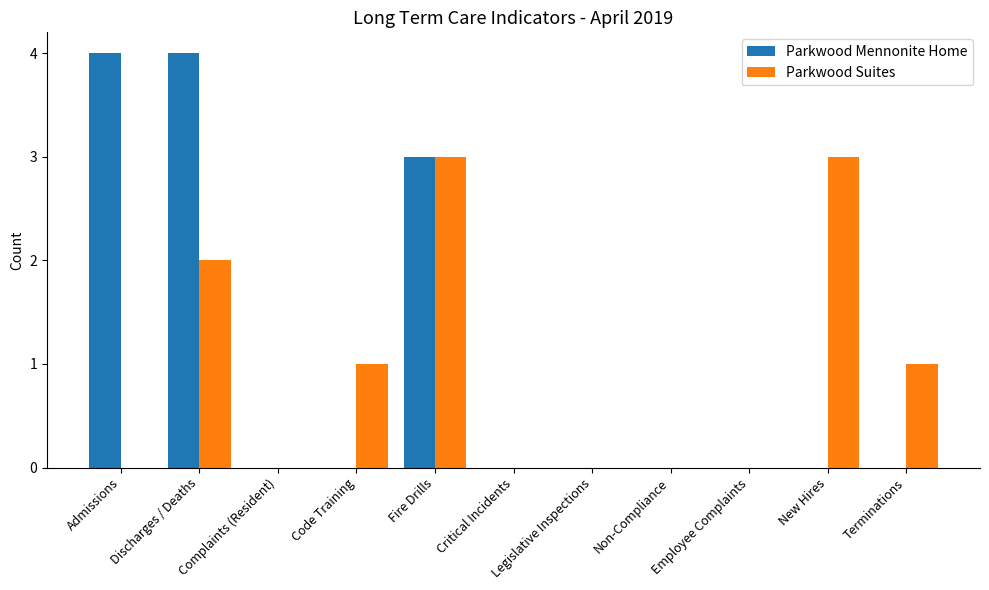

What is the sum of all Parkwood Suites values?

10